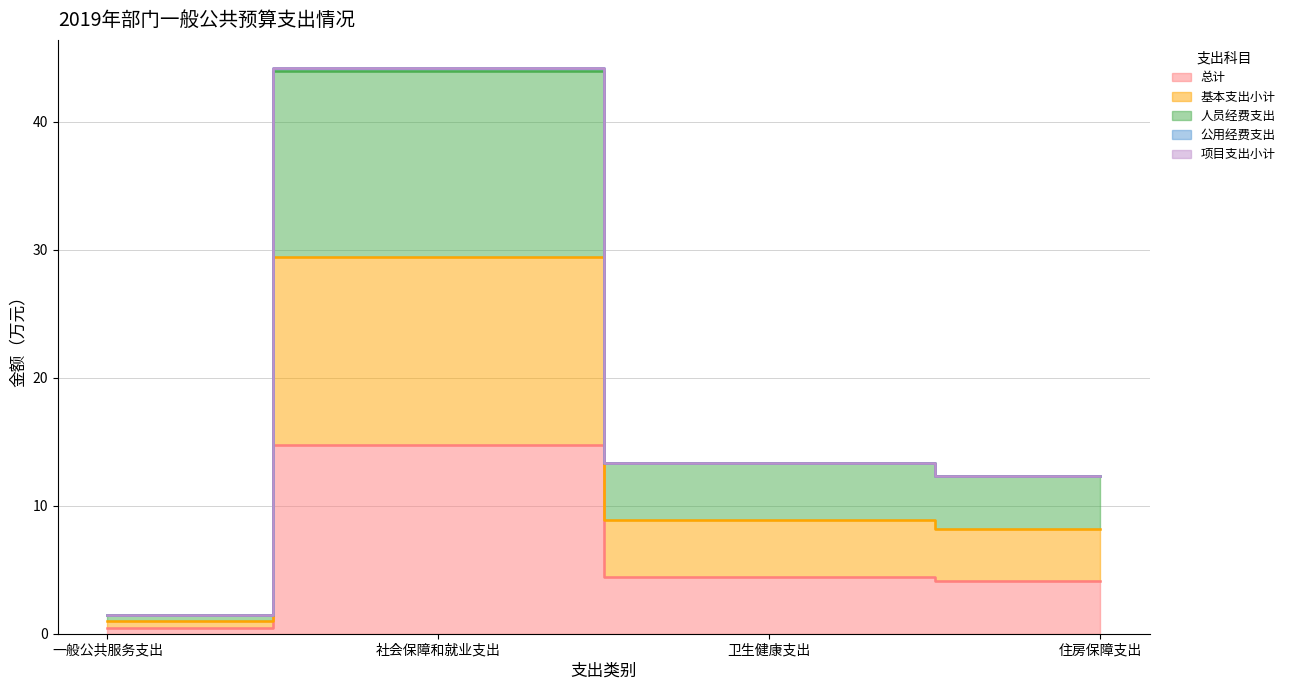

True or false: 总计 and 基本支出小计 cross at least once.

False